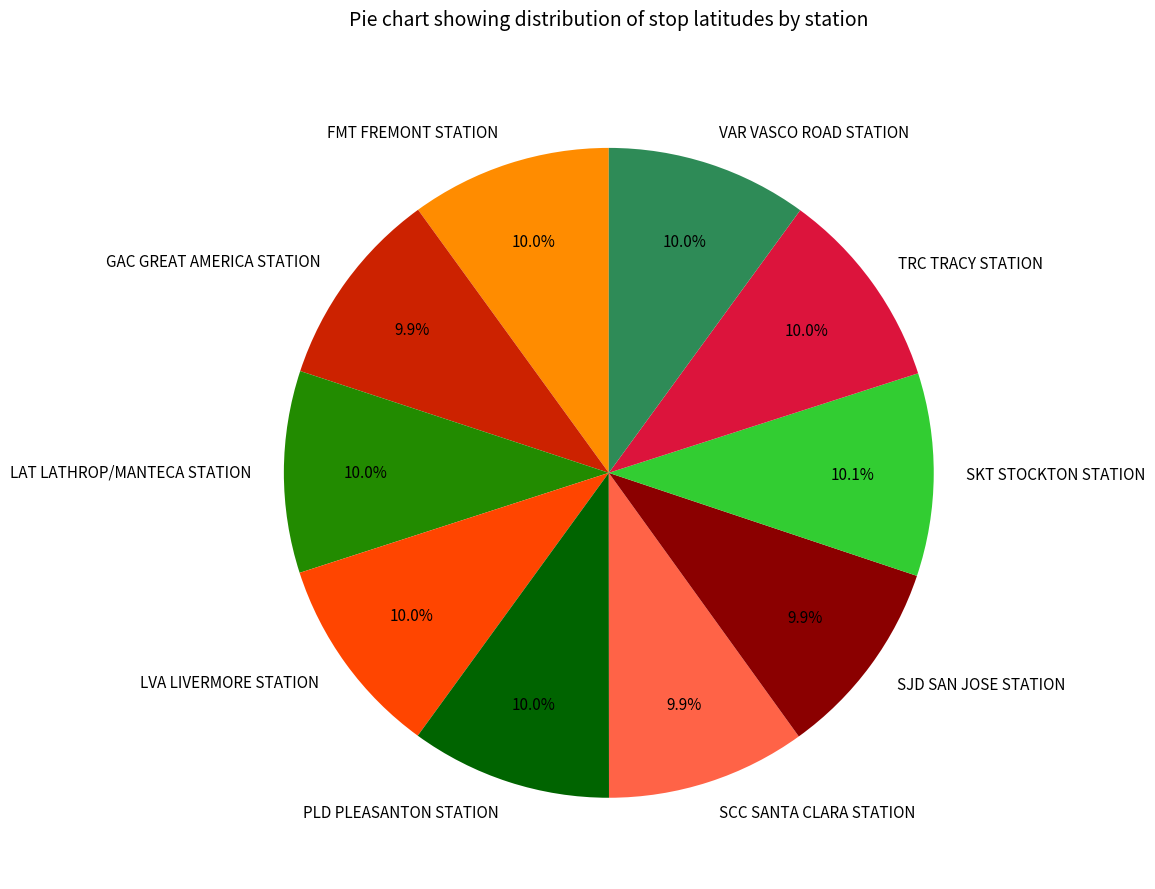

Is there a majority slice in this chart?

No